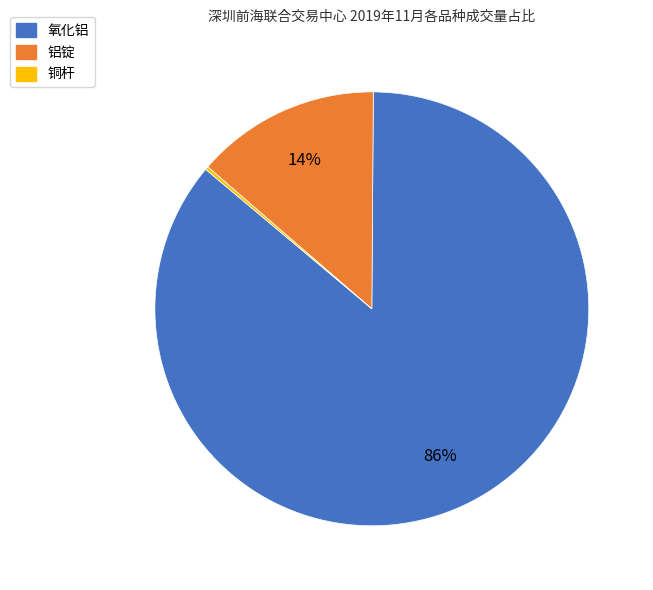

True or false: 氧化铝 accounts for 99% of the total.

False